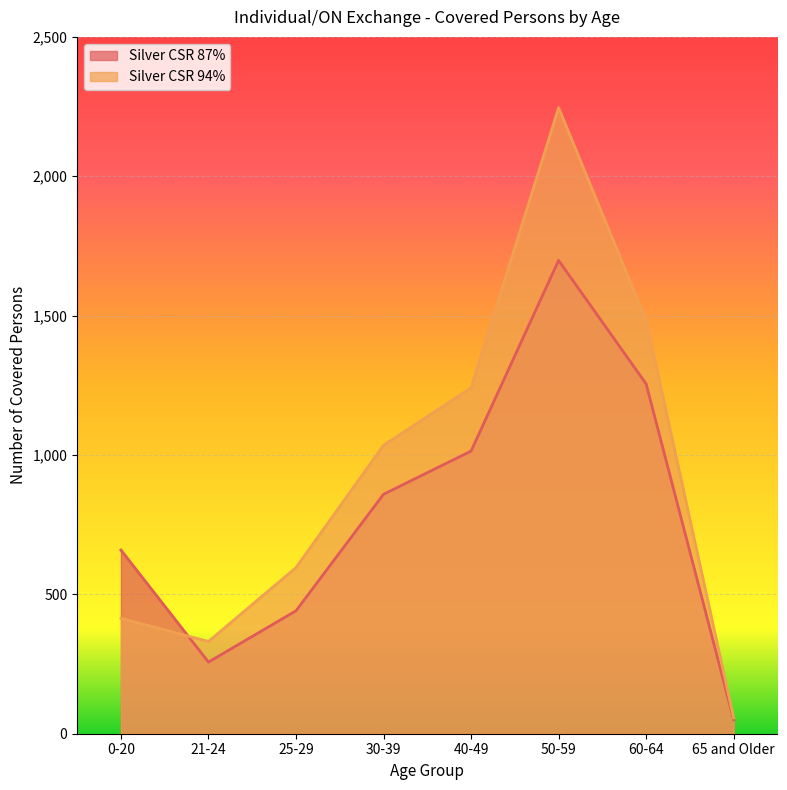

Read the Silver CSR 94% value at 0-20.

414